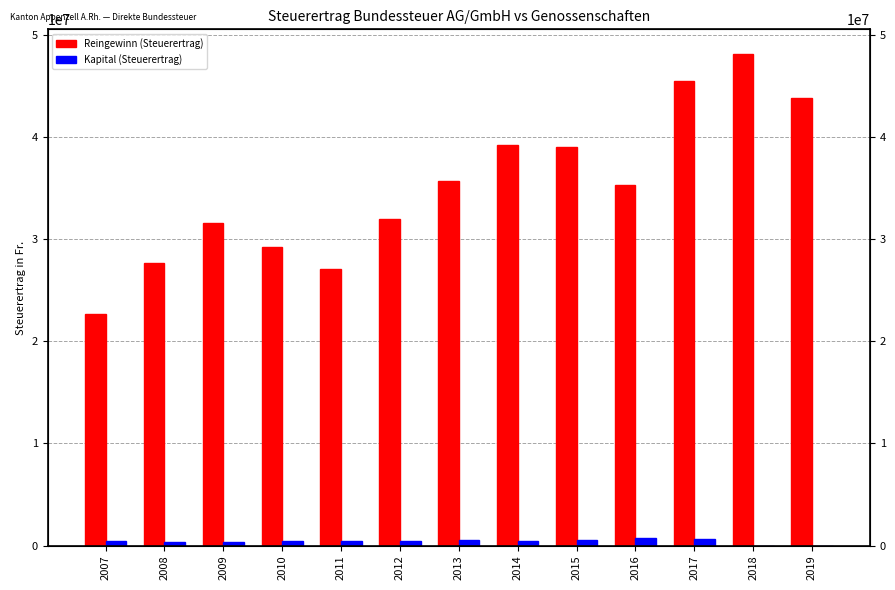

Read the Kapital (Steuerertrag) value at 2014.

474667